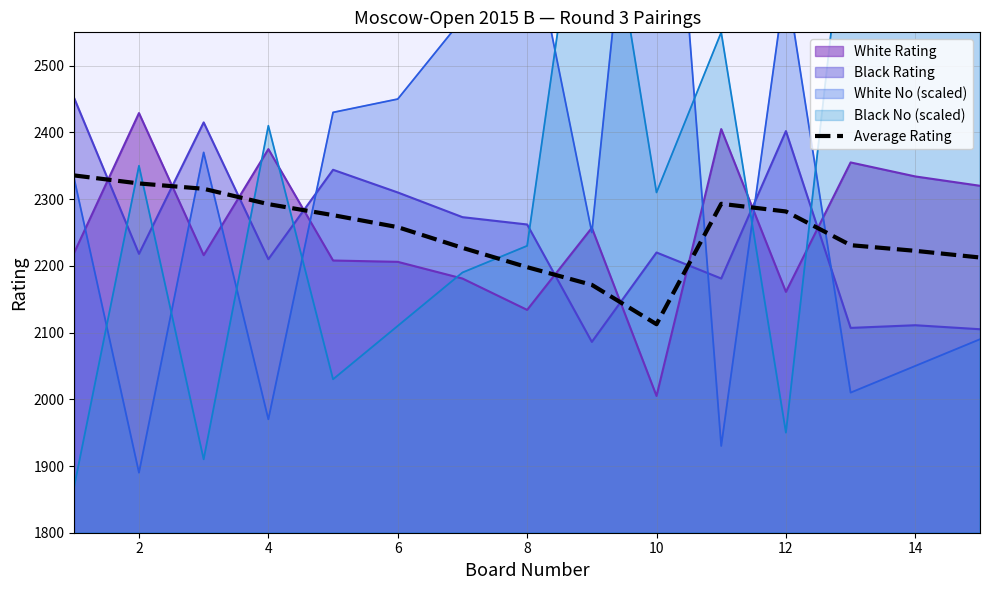

What is the average value?

2250.0